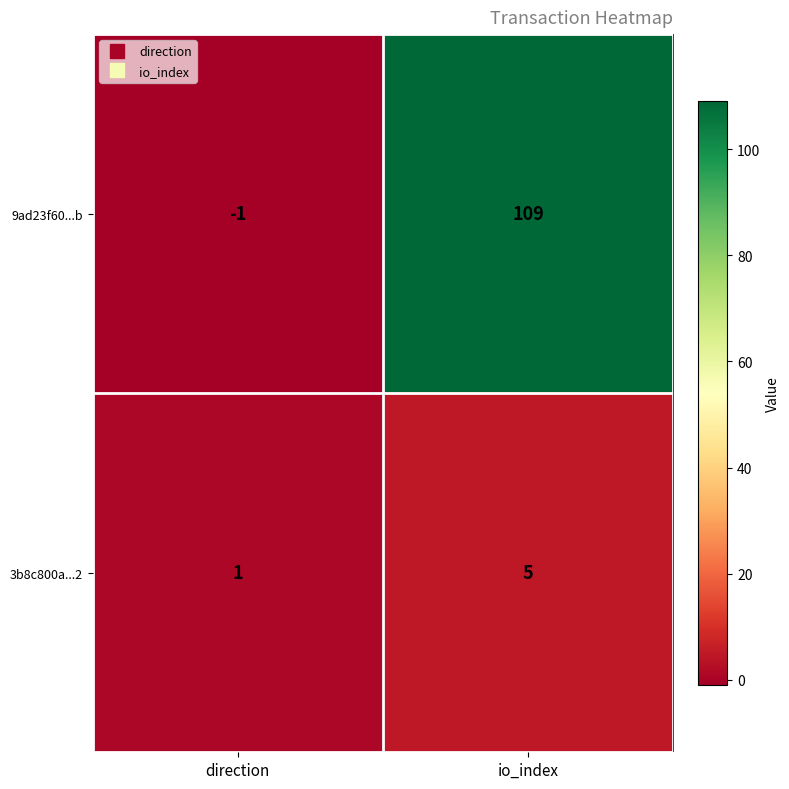

Reading left to right, what are all the values shown in this chart?

9ad23f60...b: direction=-1	io_index=109
3b8c800a...2: direction=1	io_index=5